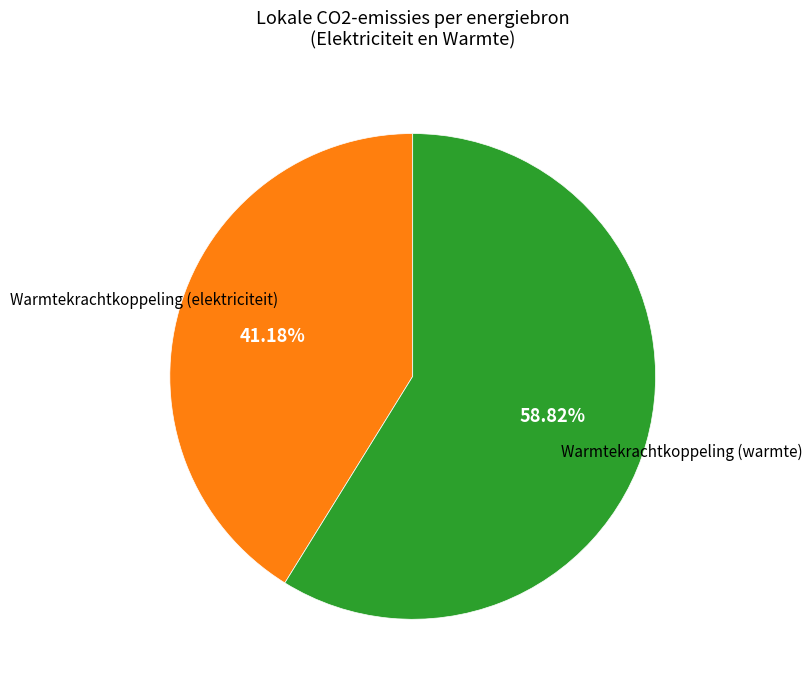

Which category has the smallest portion of the pie?

Warmtekrachtkoppeling (elektriciteit)